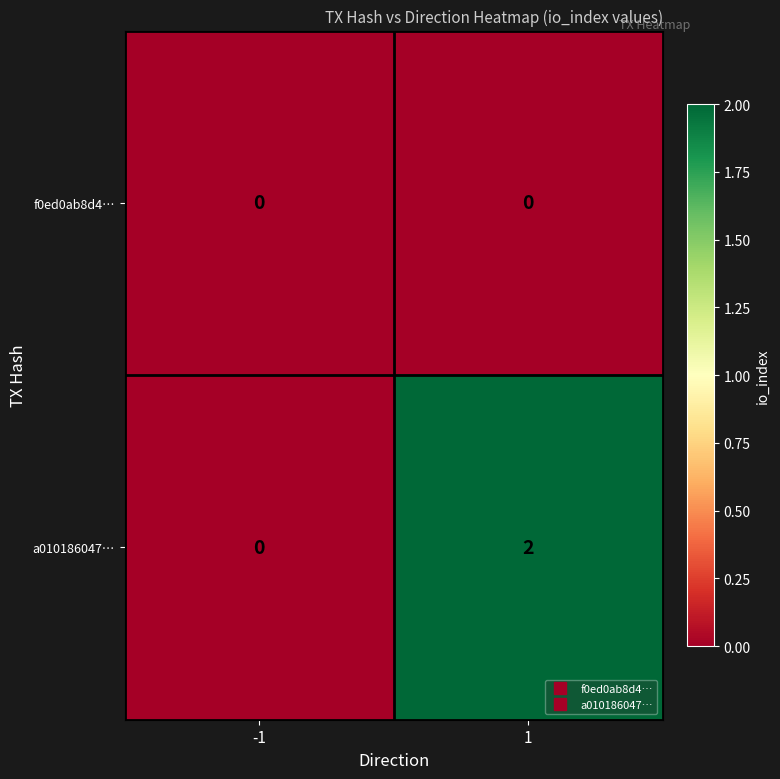

Which series changed the most between -1 and 1?

a010186047…